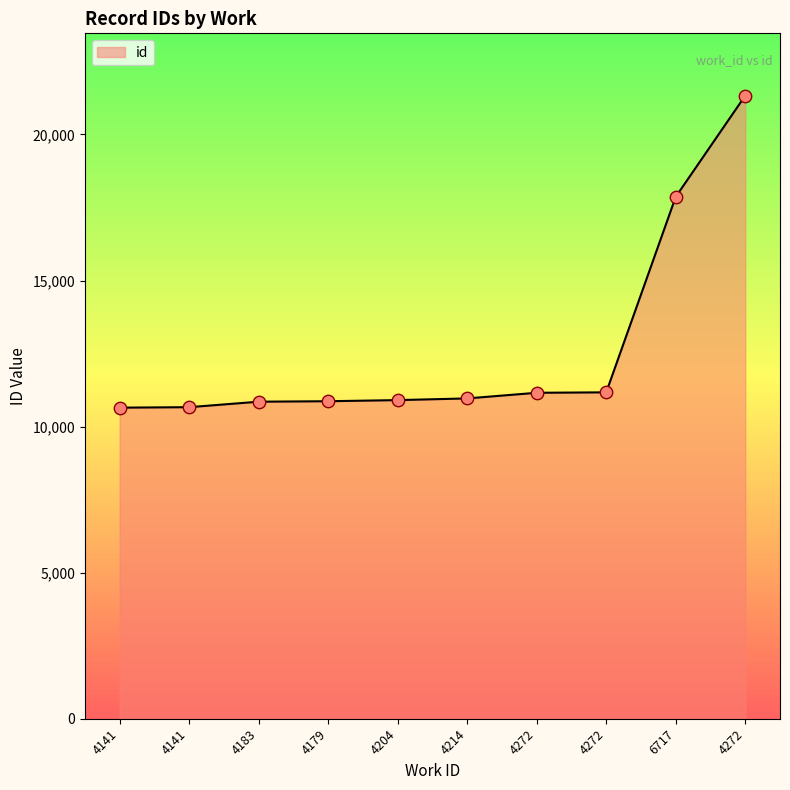

Which has a higher value, 4204 or 4272?

4272